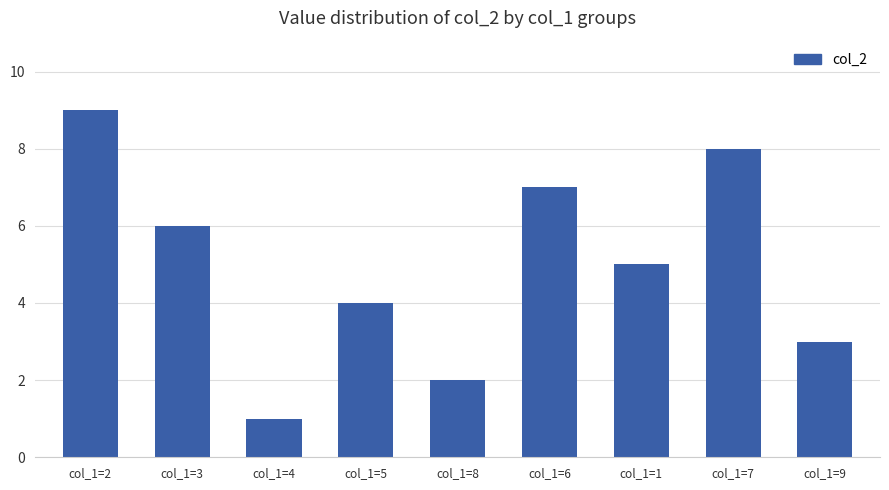

Rank the categories by value from lowest to highest.

col_1=4, col_1=8, col_1=9, col_1=5, col_1=1, col_1=3, col_1=6, col_1=7, col_1=2